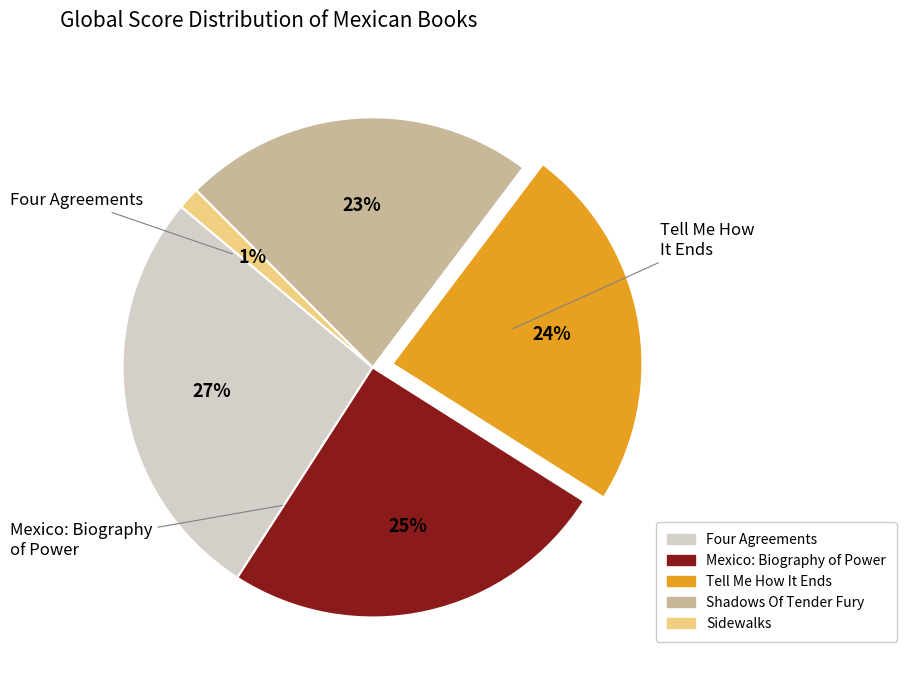

Rank the categories by value from highest to lowest.

Four Agreements, Mexico: Biography of Power, Tell Me How It Ends, Shadows Of Tender Fury, Sidewalks